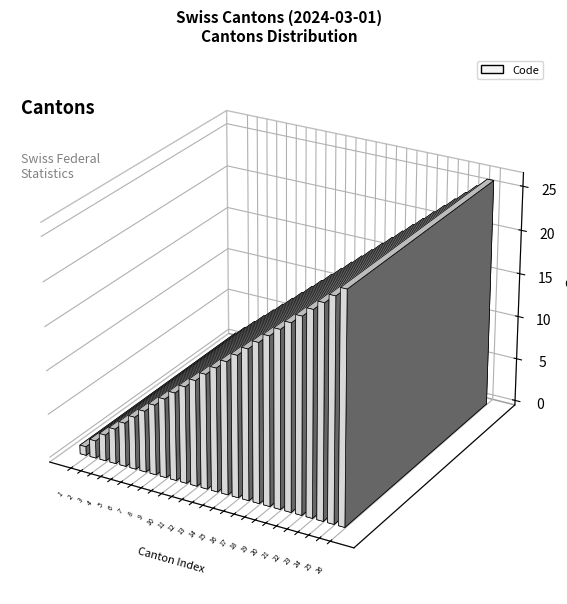

Rank the categories by value from highest to lowest.

Jura, Genève, Neuchâtel, Valais / Wallis, Vaud, Ticino, Thurgau, Aargau, Graubünden / Grigioni / Grischun, St. Gallen, Appenzell Innerrhoden, Appenzell Ausserrhoden, Schaffhausen, Basel-Landschaft, Basel-Stadt, Solothurn, Fribourg / Freiburg, Zug, Glarus, Nidwalden, Obwalden, Schwyz, Uri, Luzern, Bern / Berne, Zürich